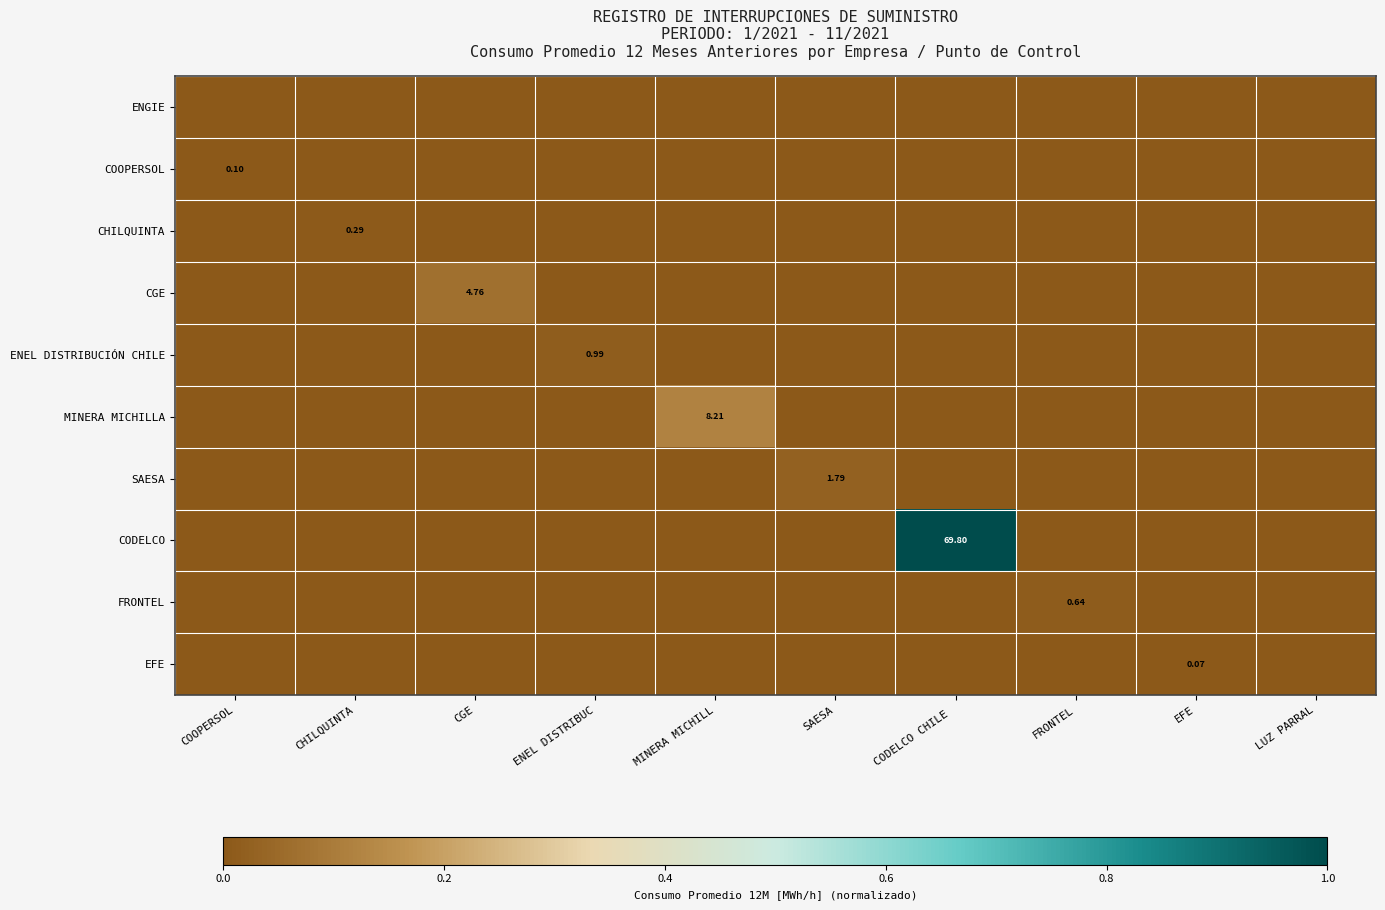

True or false: CODELCO has a value of -0.4 at ENEL DISTRIBUC.

False